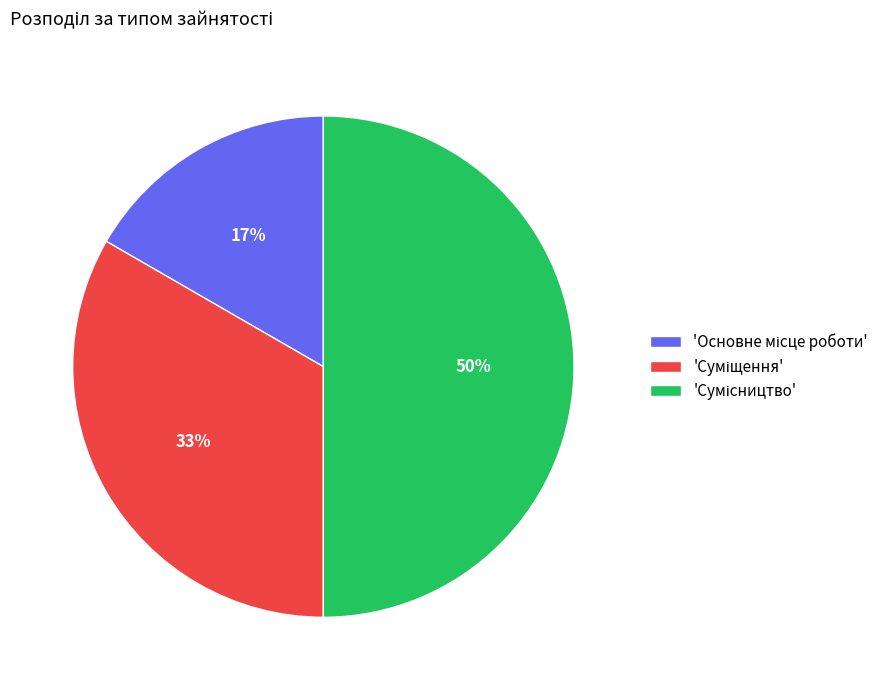

To the nearest percent, what is the average slice percentage?

33%